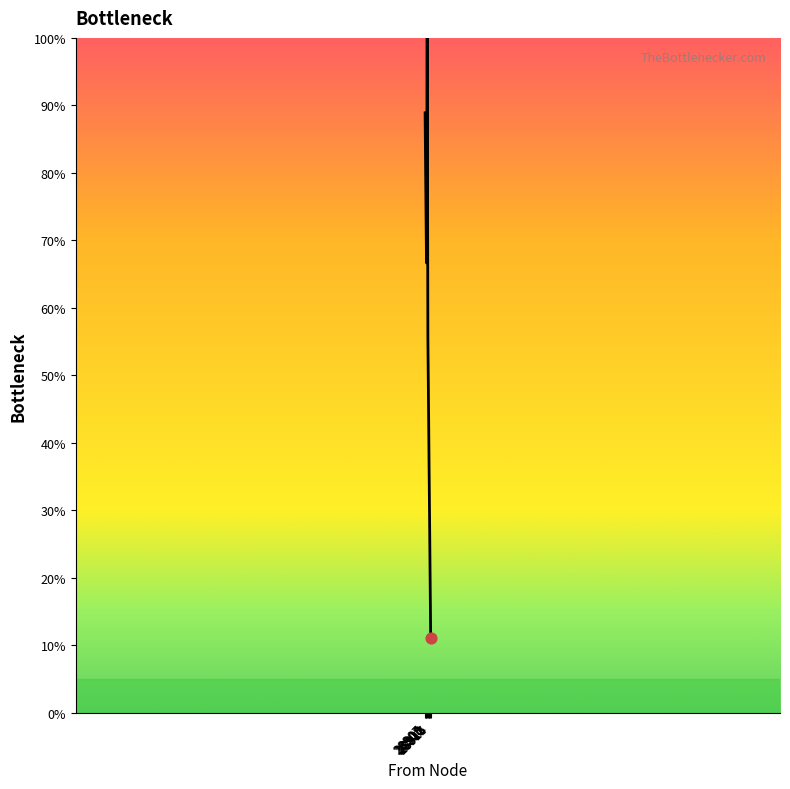

What is the ratio of the value at 28914 to the value at 28911?

0.4